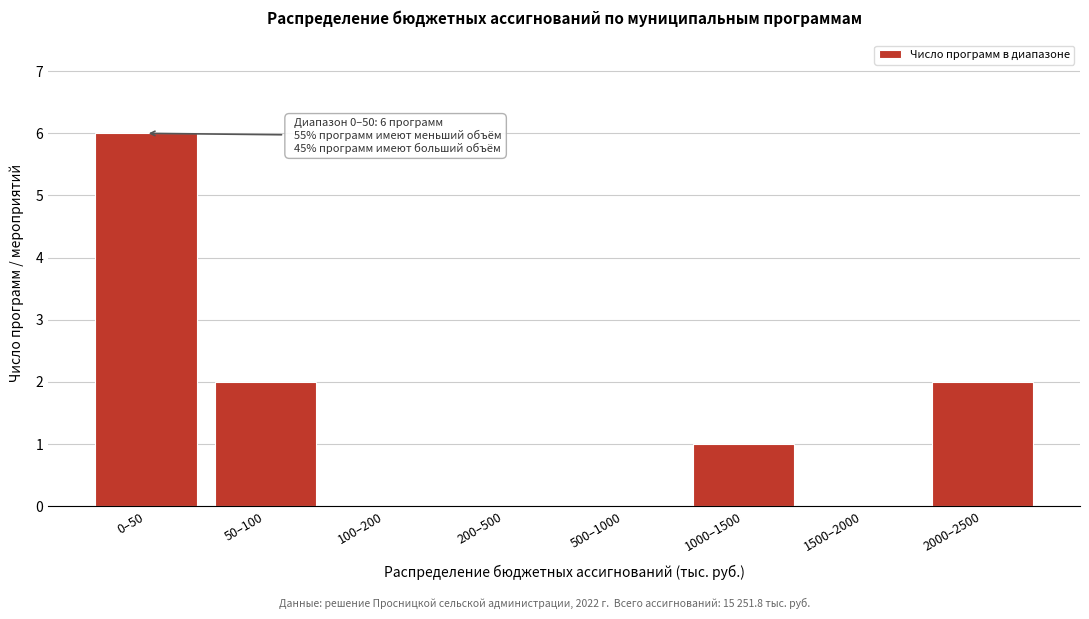

Reading left to right, transcribe all the data shown in this chart.

0–50=6	50–100=2	100–200=0	200–500=0	500–1000=0	1000–1500=1	1500–2000=0	2000–2500=2